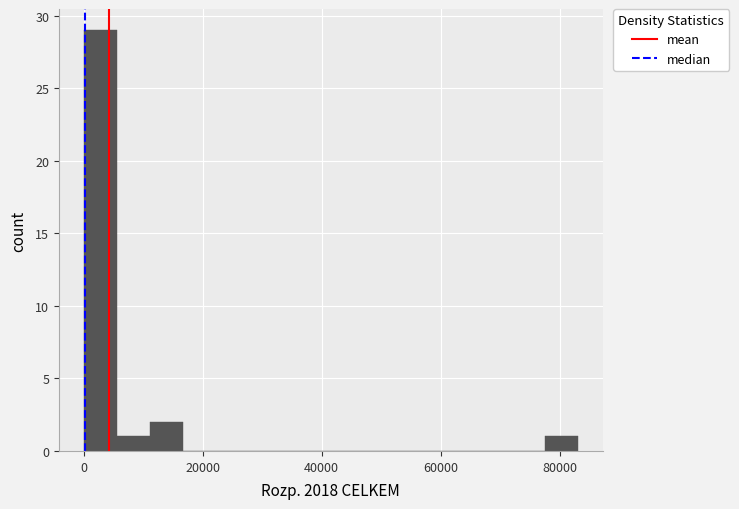

Around what value on the x-axis is the tallest bar? Give the approximate position of its centre, as read against the axis.

2000